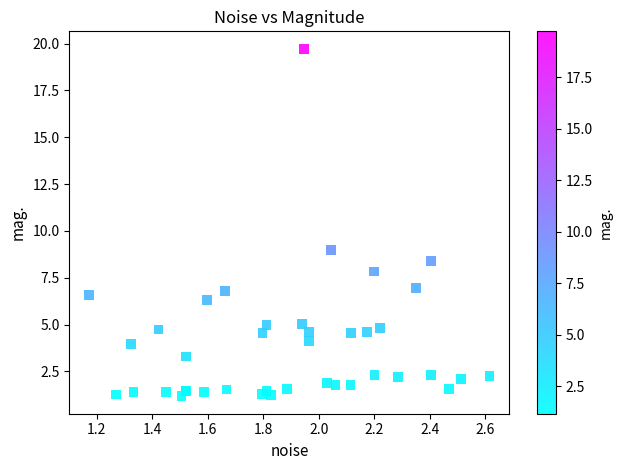

What Y value in the scatter plot is closest to 10?

9.0